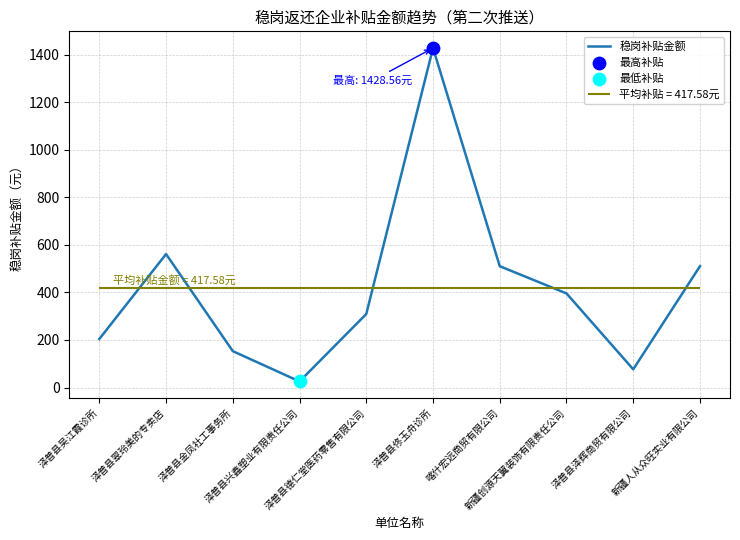

Approximately how many times larger is the value at 泽普县吴江霞诊所 compared to 泽普县德仁堂医药零售有限公司?

0.7